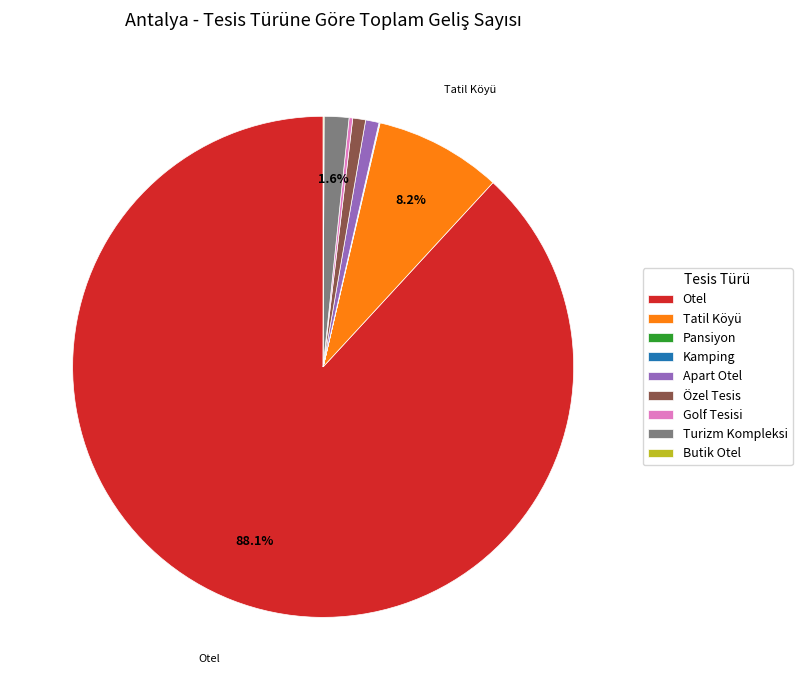

True or false: Apart Otel accounts for 11% of the total.

False